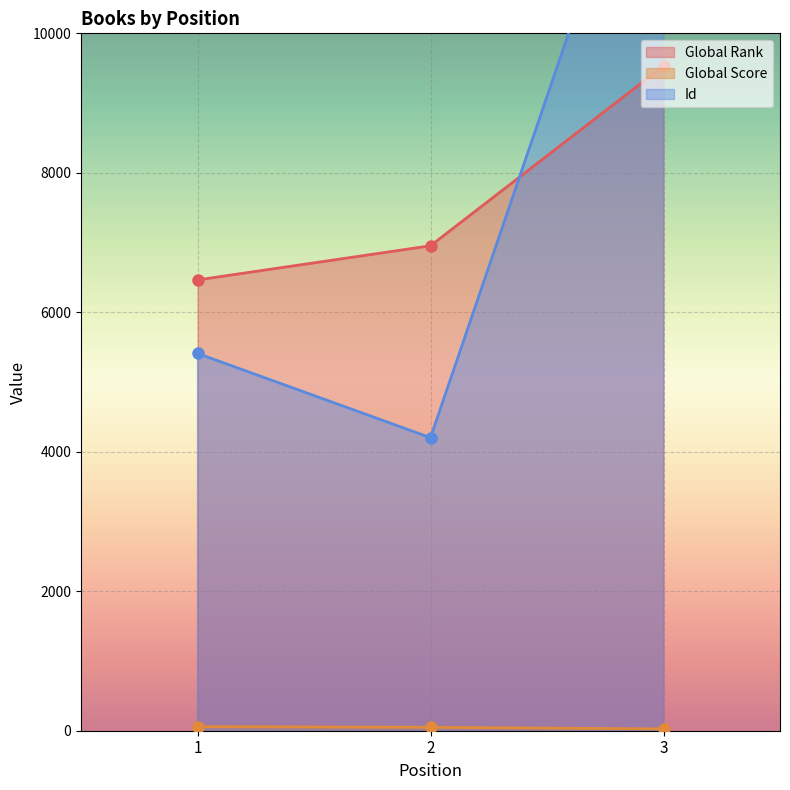

What is the minimum value for Global Rank?

6464